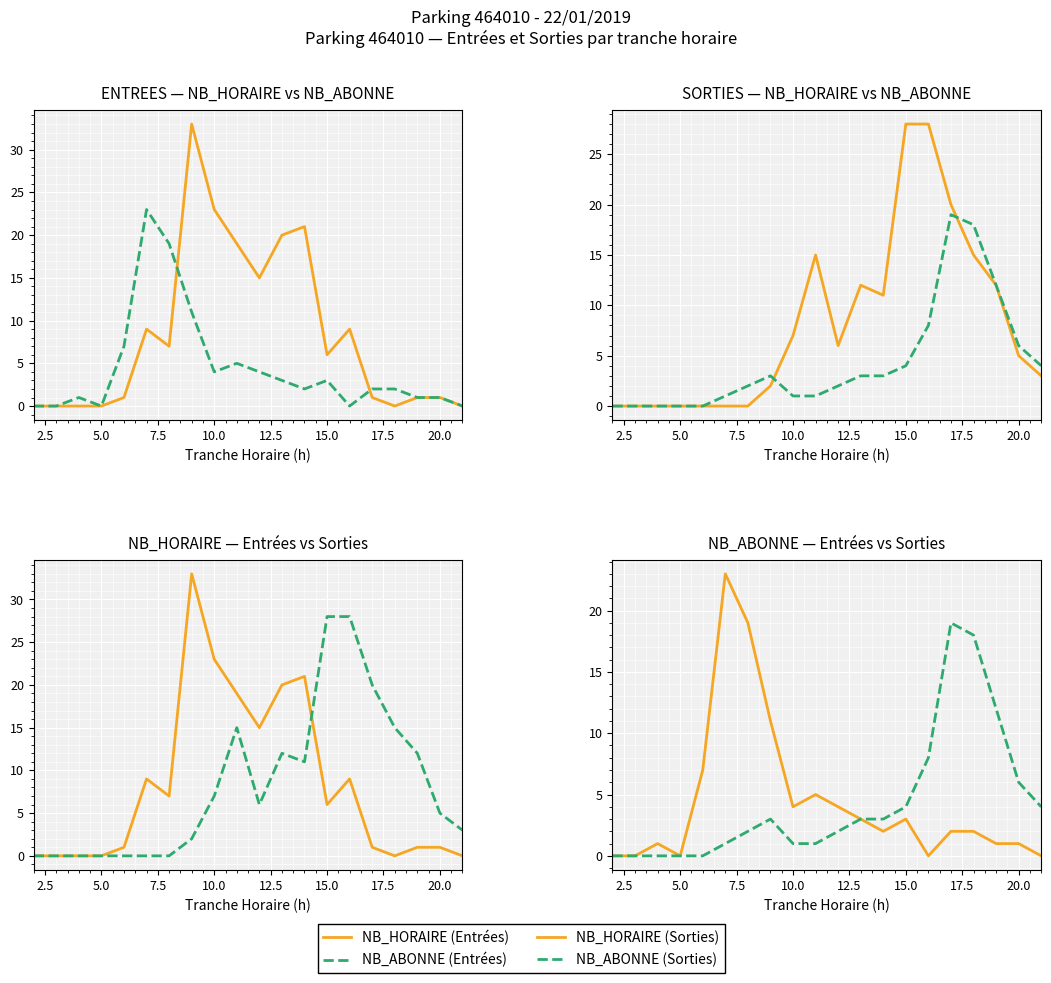

What are all the series names shown in the legend?

NB_HORAIRE (Entrées), NB_ABONNE (Entrées), NB_HORAIRE (Sorties), NB_ABONNE (Sorties)